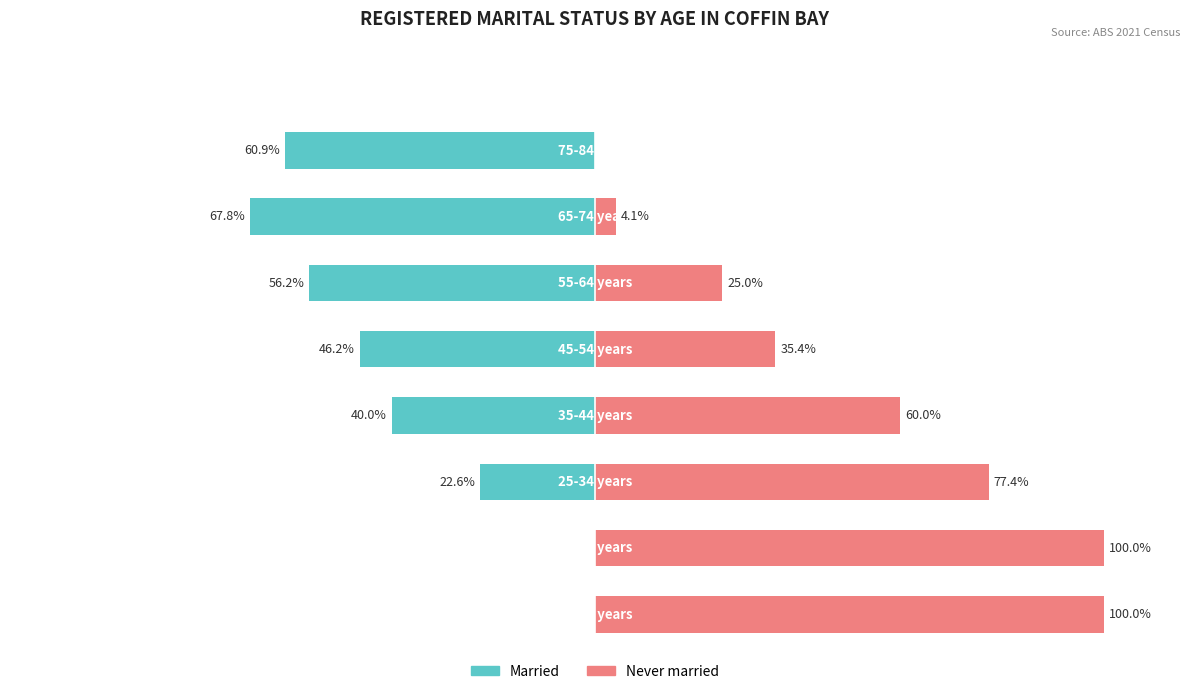

Count the number of data series in this chart.

2